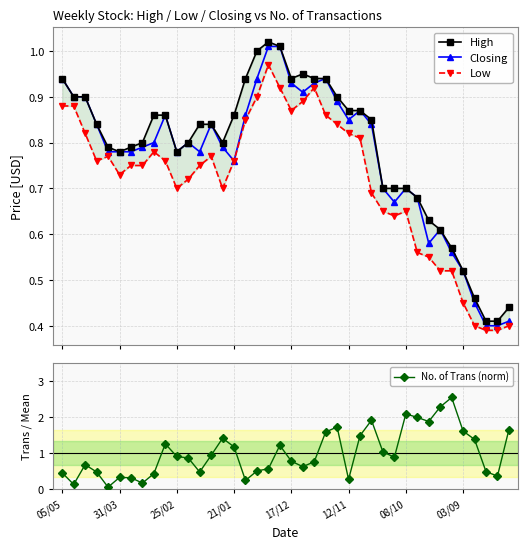

How many times do No. of Trans (norm) and High cross each other?

11